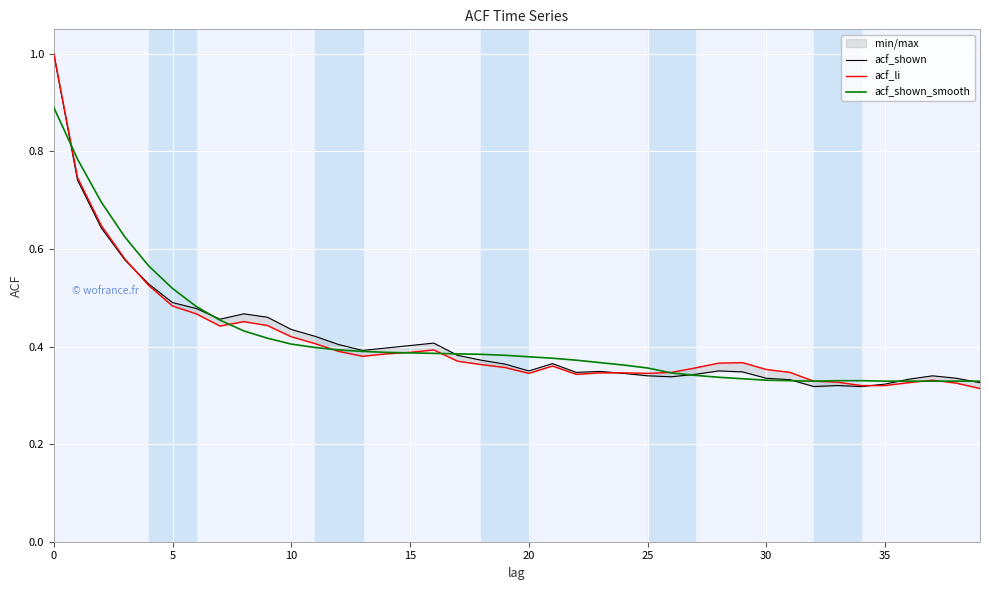

Does the chart display data point markers on the line(s)?

No